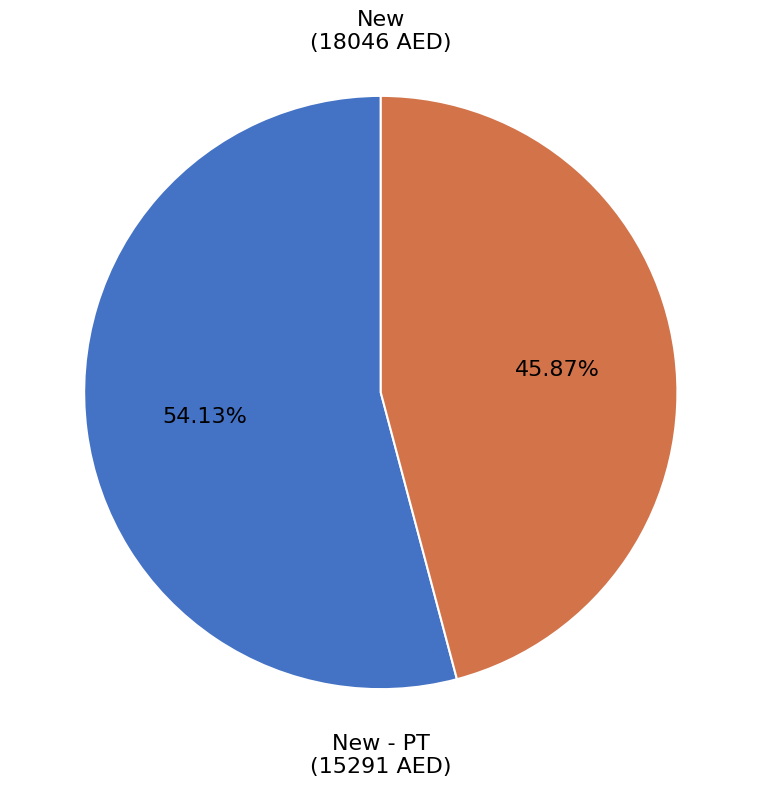

Is there any slice that represents more than half of the pie?

Yes